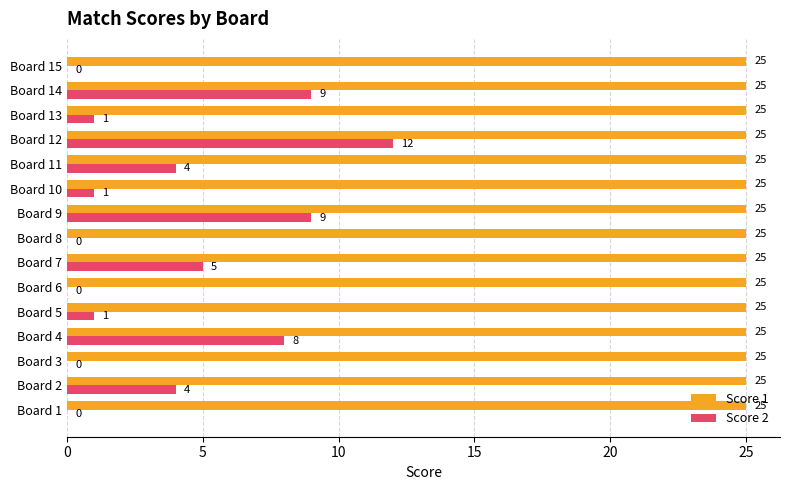

Count the number of data series in this chart.

2